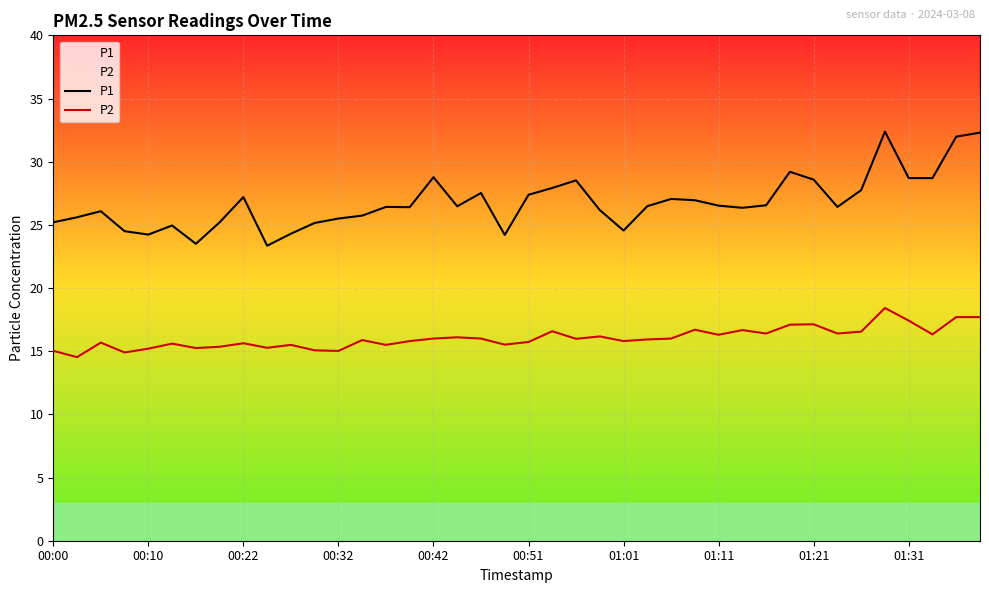

What is the total value across all series at 34?

44.3